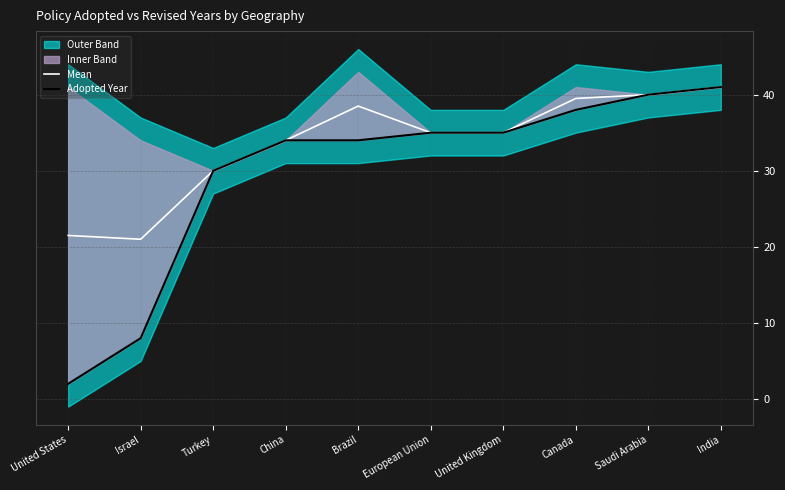

What is the spread (max minus min) of values at United States?

19.5